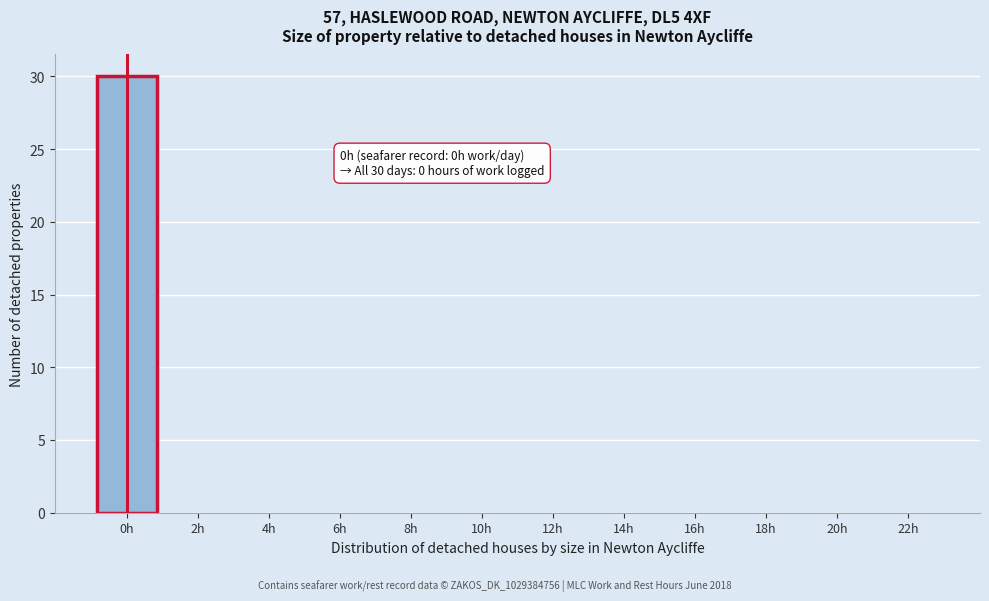

Reading left to right, transcribe all the data shown in this chart.

0h=30	2h=0	4h=0	6h=0	8h=0	10h=0	12h=0	14h=0	16h=0	18h=0	20h=0	22h=0